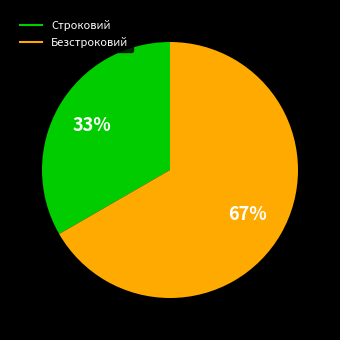

Which category has the smallest portion of the pie?

Строковий